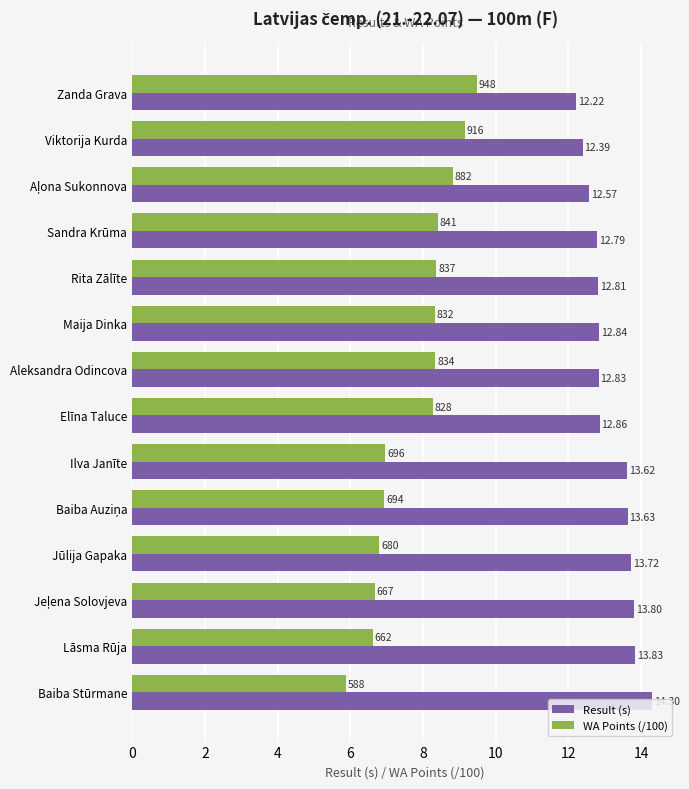

Which category has the highest value in the Result (s) series?

Baiba Stūrmane